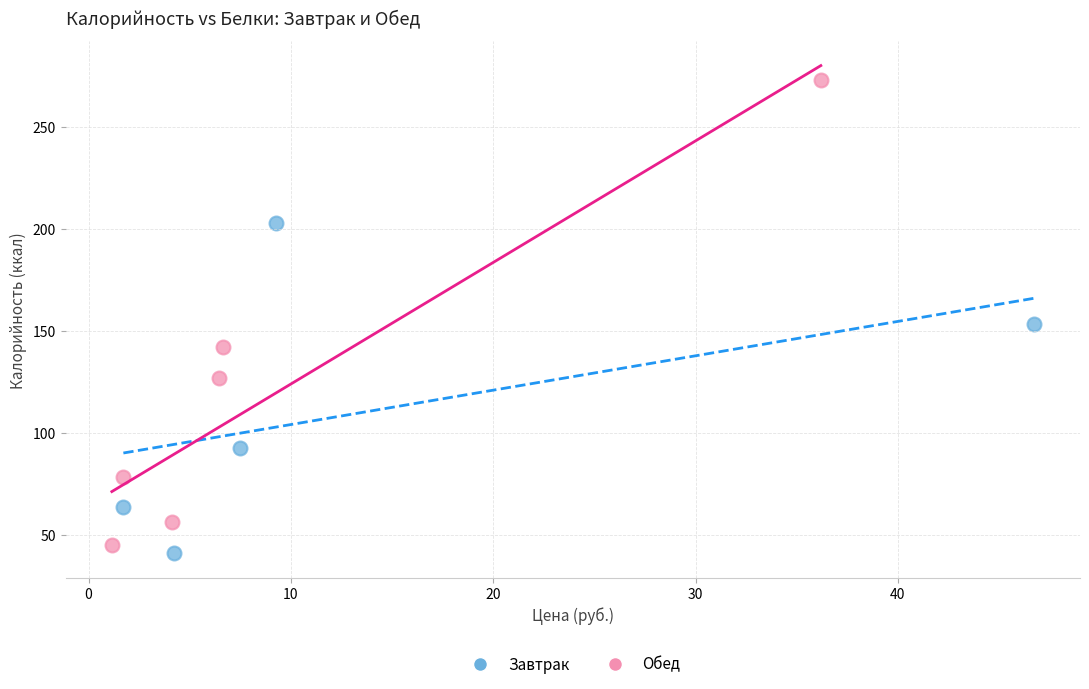

Which series has the largest Y range (max minus min)?

Обед